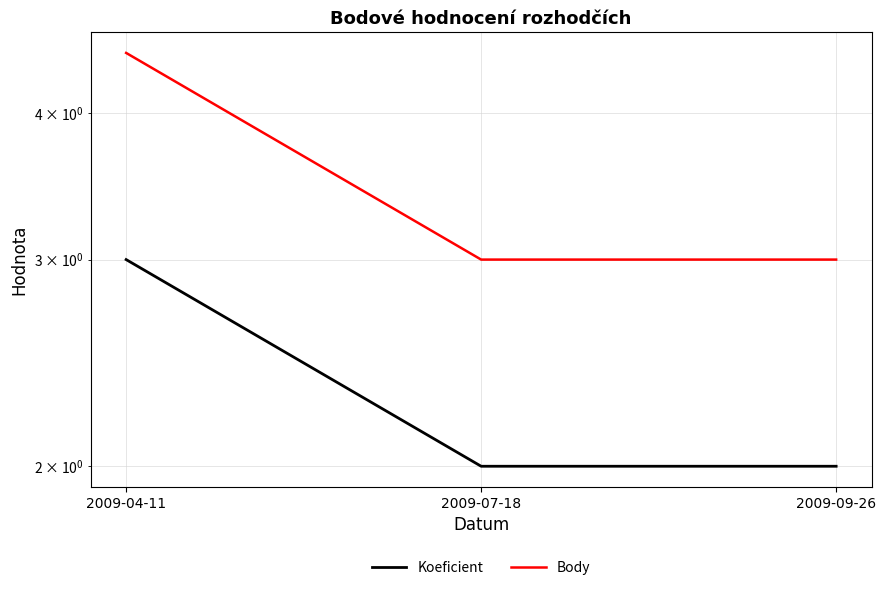

At which label is Koeficient closest to 2?

2009-07-18